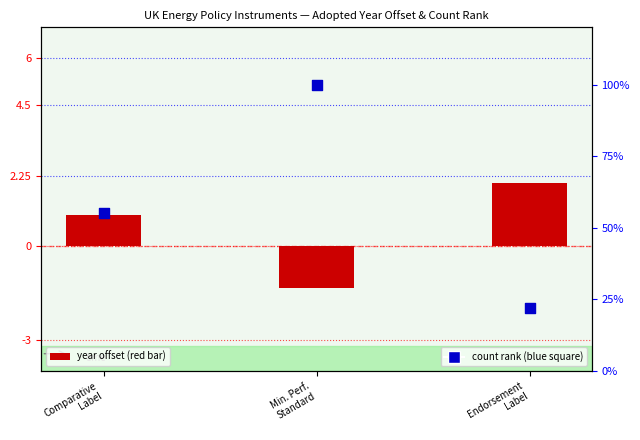

Is the value of policy count rank at Min. Perf.
Standard greater than the value of mean year offset at Comparative
Label?

Yes